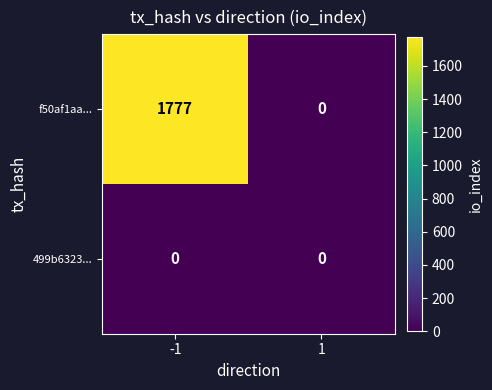

At which category is the sum across all series the highest?

-1